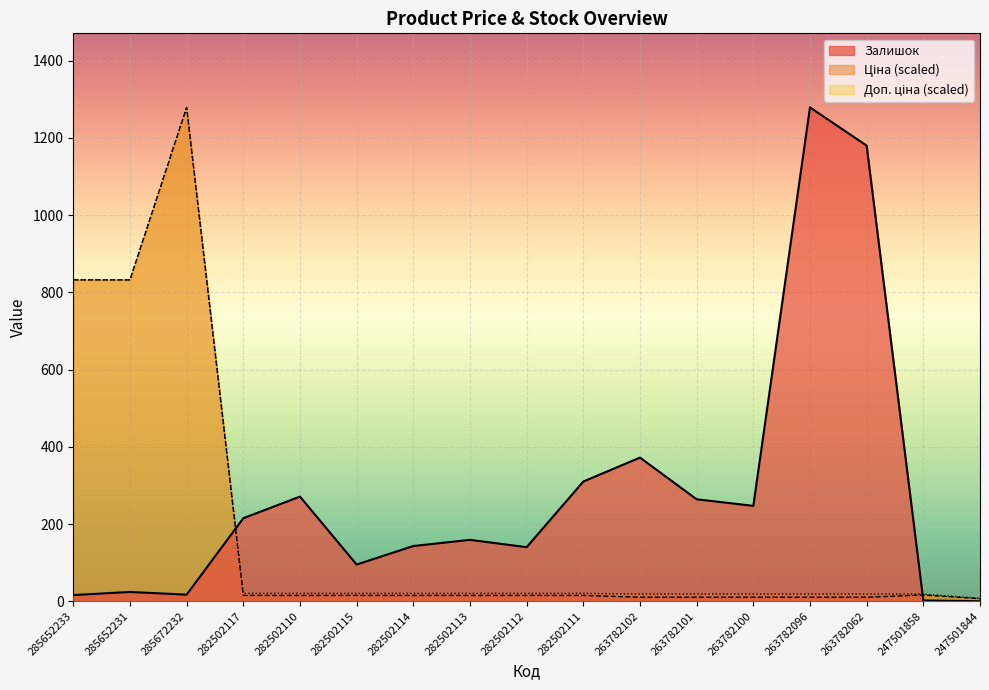

True or false: Ціна has a value of 258.8 at 285652233.

False